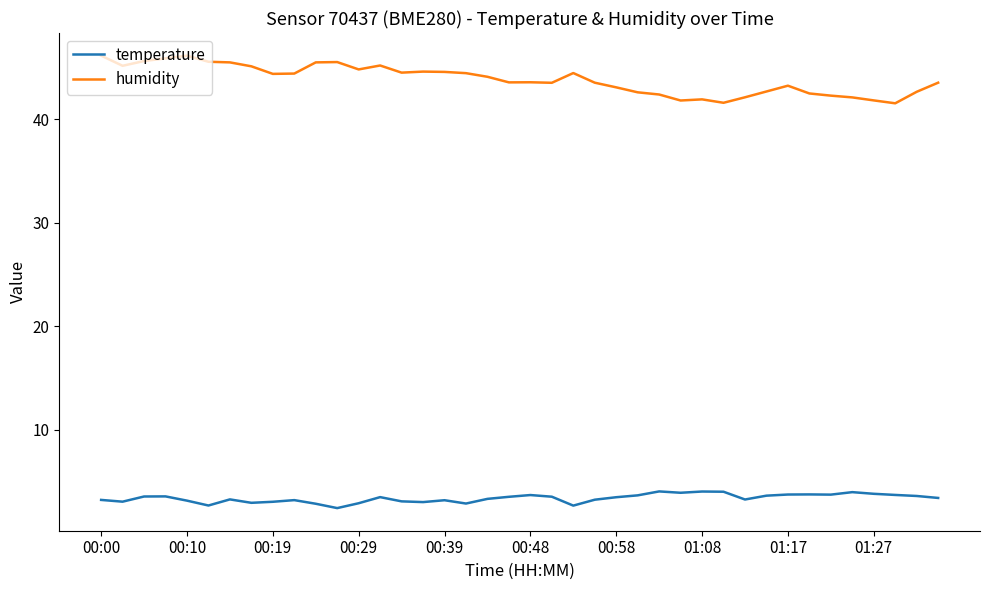

What is the difference between the maximum and minimum values in the humidity series?

4.6